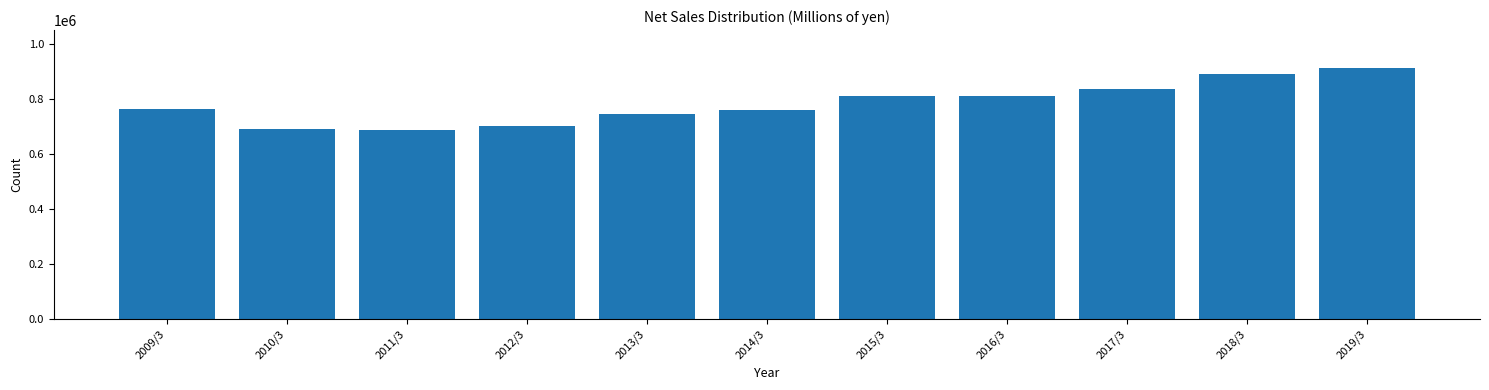

What is the greatest value displayed?

914915